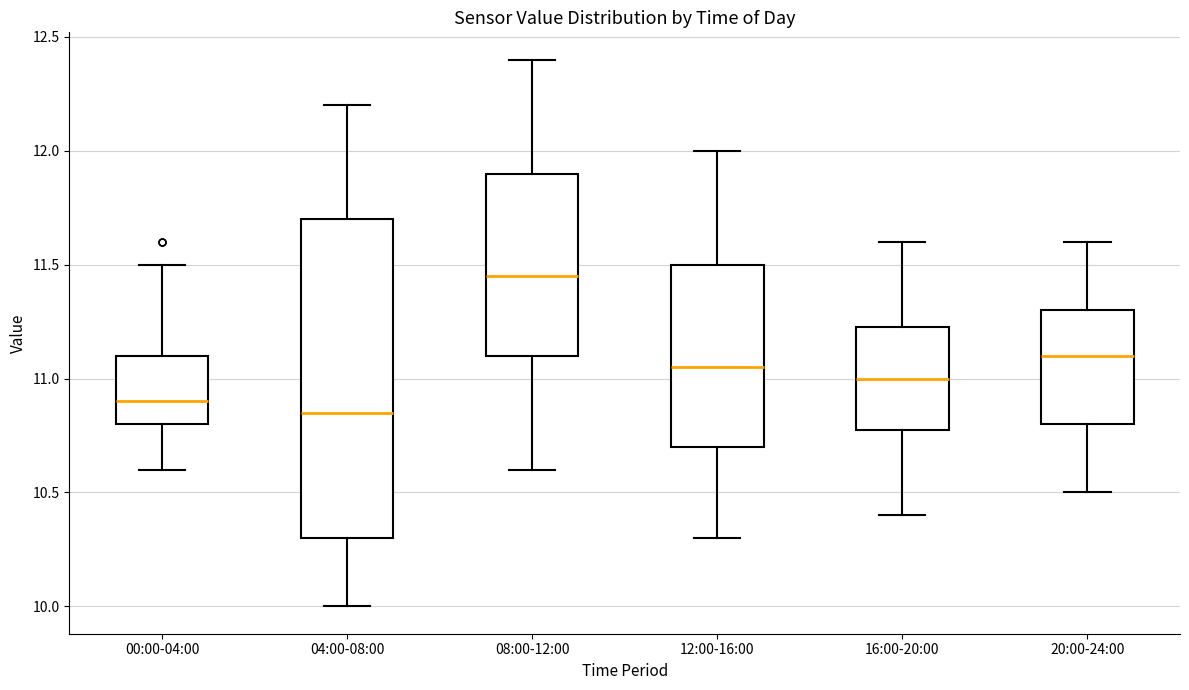

Reading left to right, transcribe this box plot: for each box, give where its median line is, the range the box spans, and where its two whiskers end, as read against the y-axis. The values are not printed on the chart, so give them approximately, as read against the axis.

00:00-04:00: median 10.90, box 10.80 to 11.10, whiskers 10.60 to 11.50
04:00-08:00: median 10.85, box 10.30 to 11.70, whiskers 10.00 to 12.20
08:00-12:00: median 11.45, box 11.10 to 11.90, whiskers 10.60 to 12.40
12:00-16:00: median 11.05, box 10.70 to 11.50, whiskers 10.30 to 12.00
16:00-20:00: median 11.00, box 10.80 to 11.25, whiskers 10.40 to 11.60
20:00-24:00: median 11.10, box 10.80 to 11.30, whiskers 10.50 to 11.60